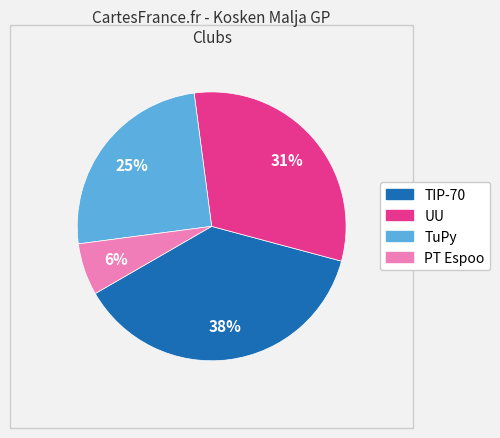

The TIP-70 slice represents 38% of the pie. True or false?

True